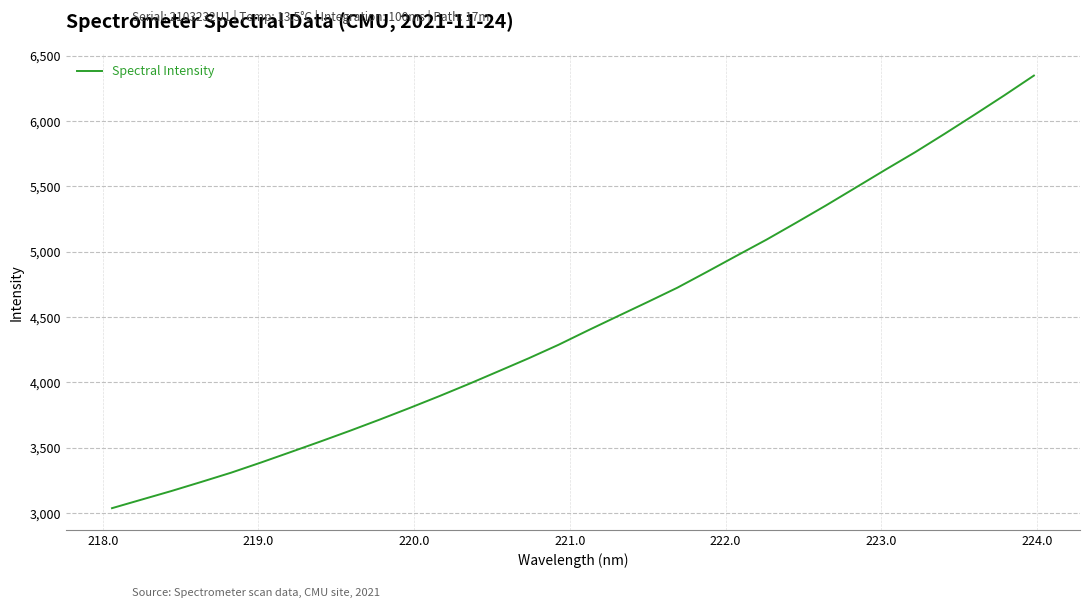

Count the number of data series in this chart.

1